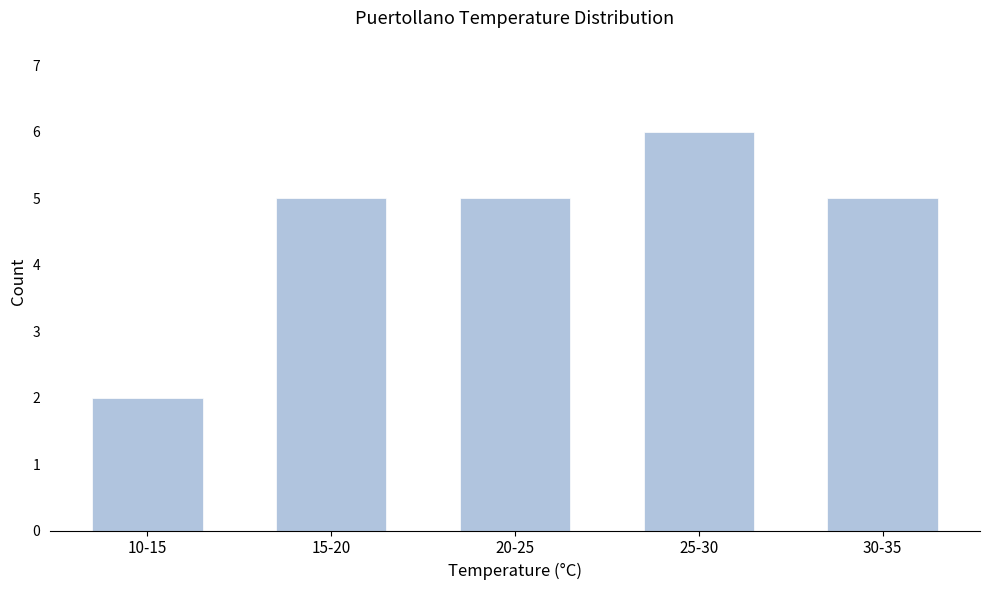

Reading right to left, transcribe all the data shown in this chart.

30-35=5	25-30=6	20-25=5	15-20=5	10-15=2